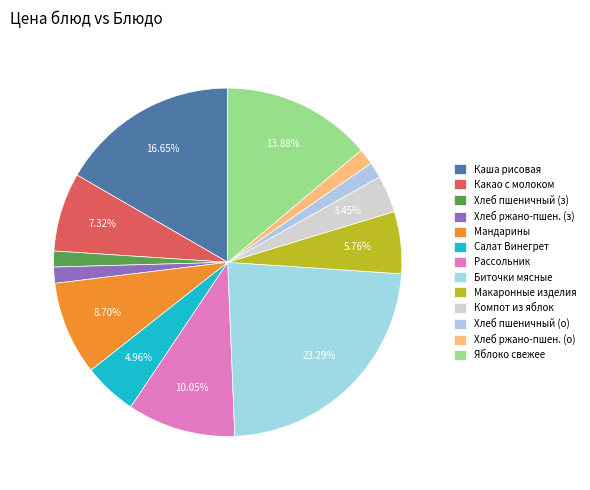

How many segments does this pie chart have?

13